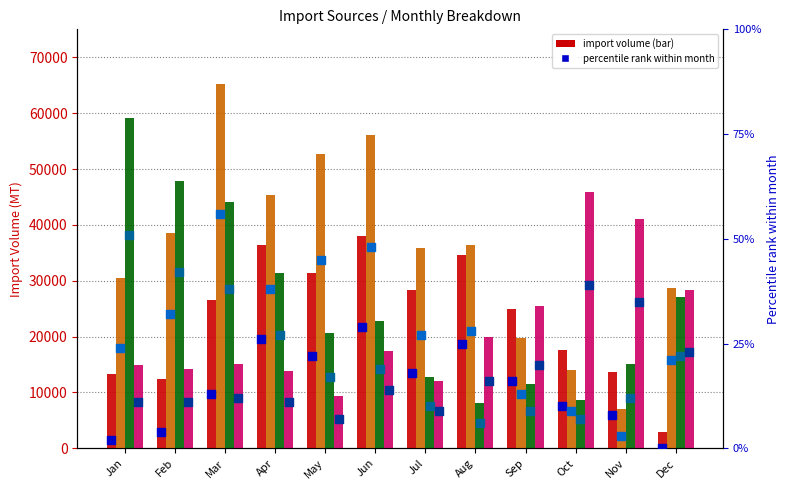

What is the total value across all series at Jul?

89043